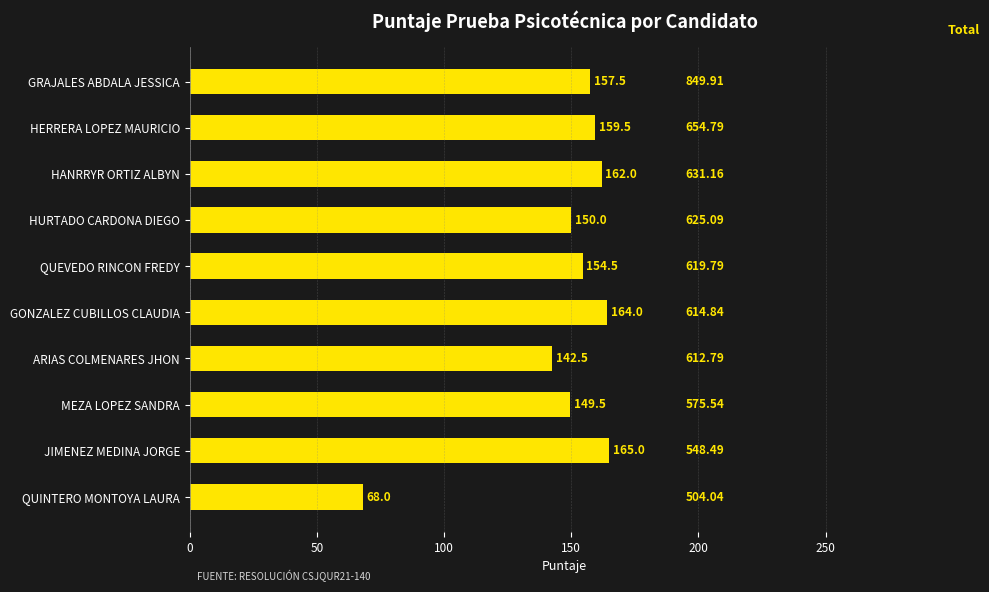

How many data points does each series have?

10